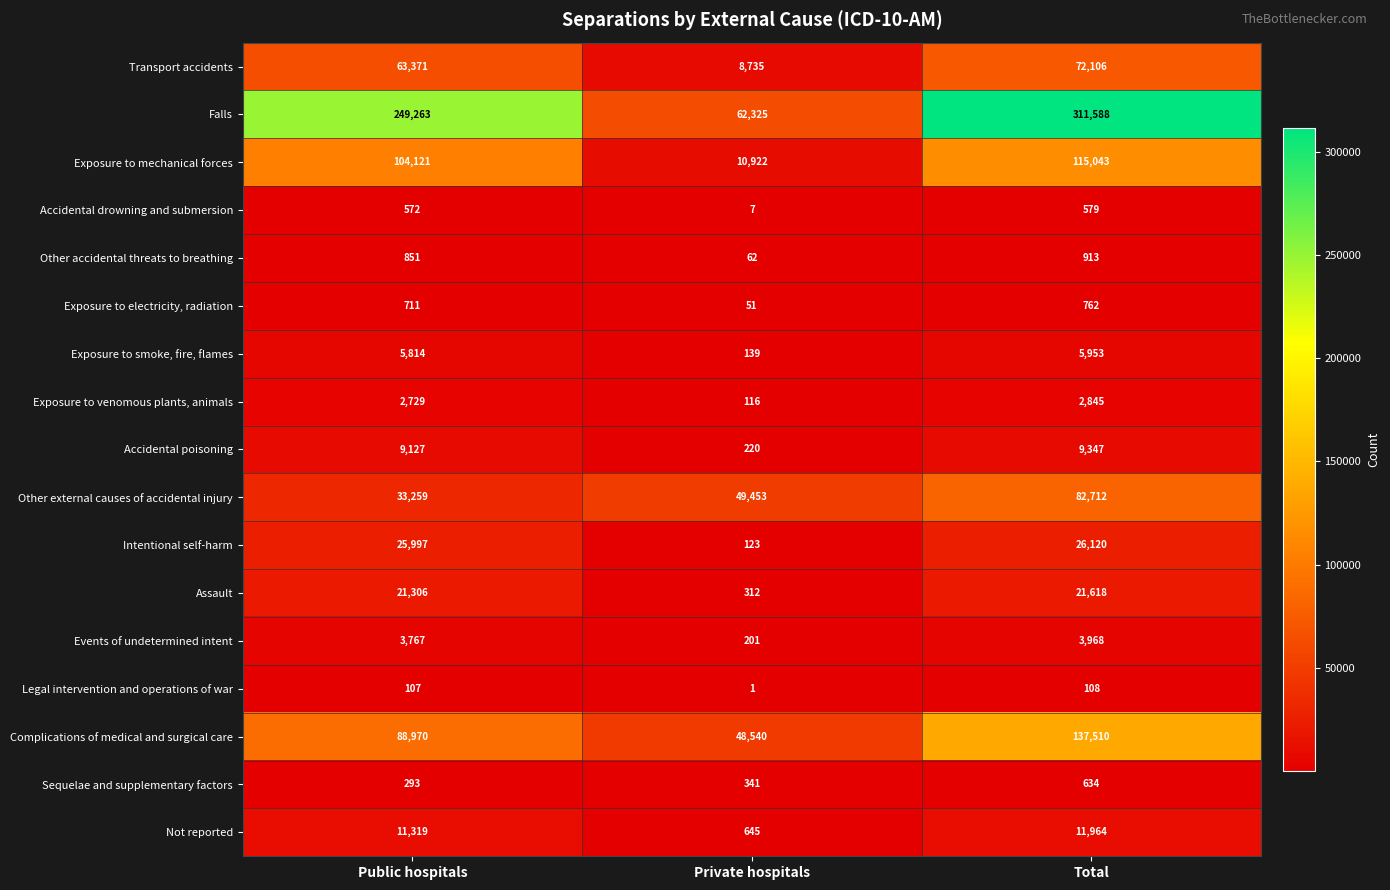

What is the maximum value shown in the chart?

311588